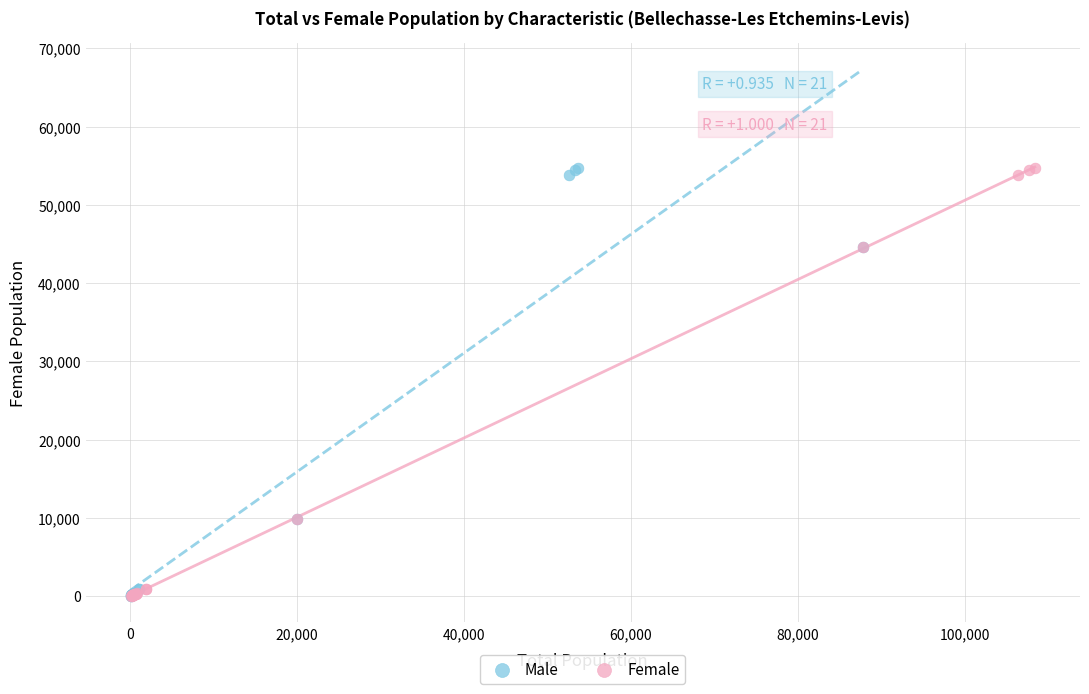

What are all the series names shown in the legend?

Male, Female